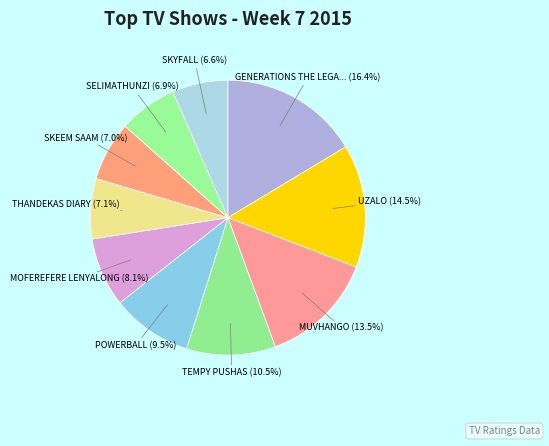

To the nearest percent, what is the difference between the largest and smallest slice percentages?

10%